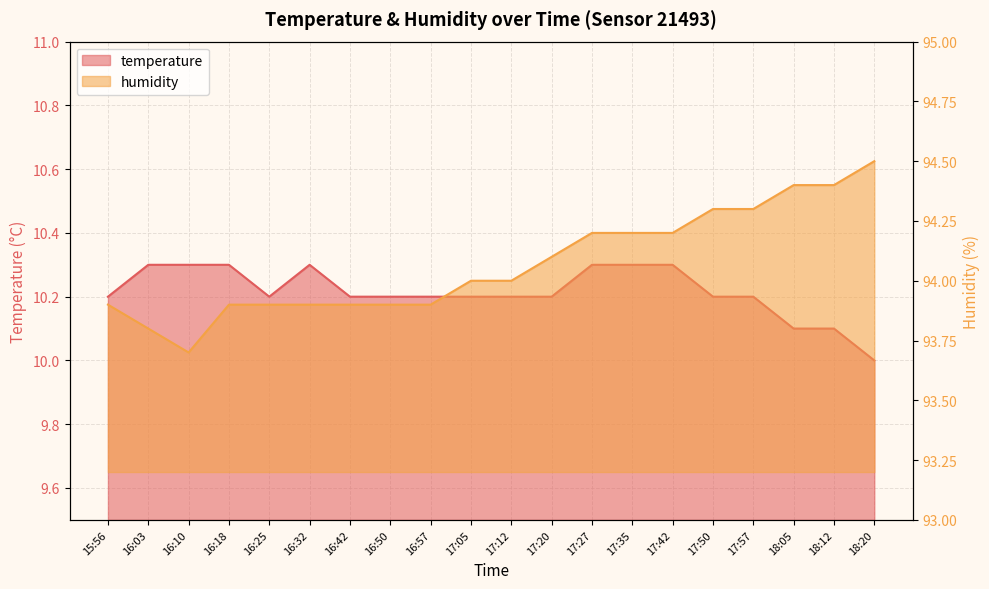

What position from the left is 16:57?

9